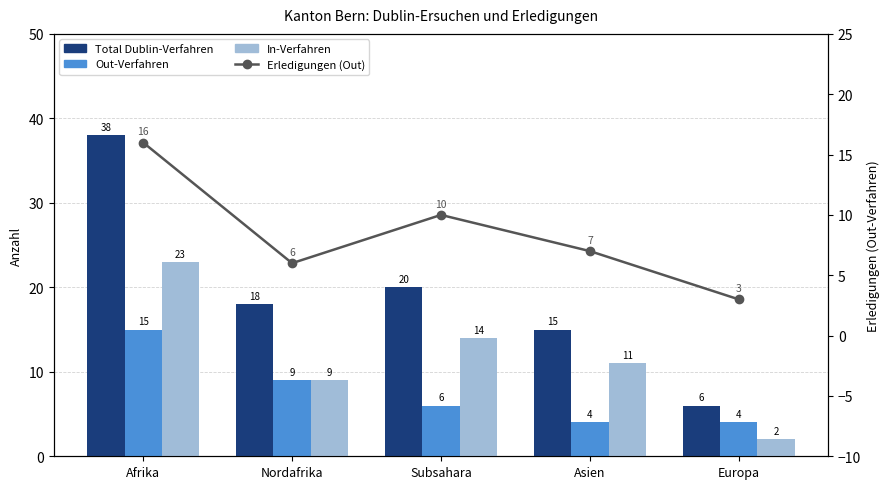

Is the value of Out-Verfahren at Afrika greater than the value of Erledigungen (Out) at Subsahara?

Yes